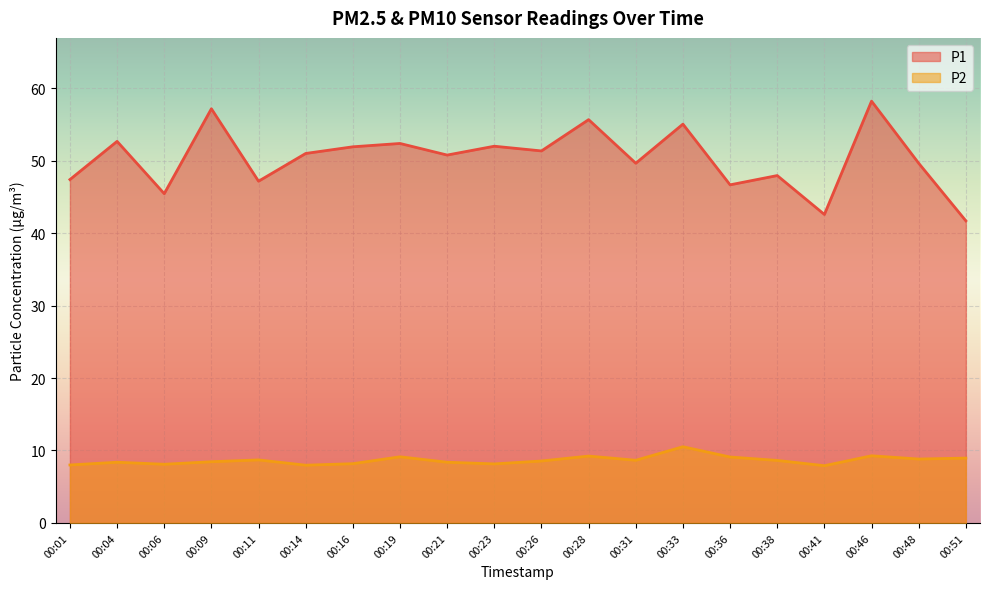

What is the total value across all series at 00:31?

58.3